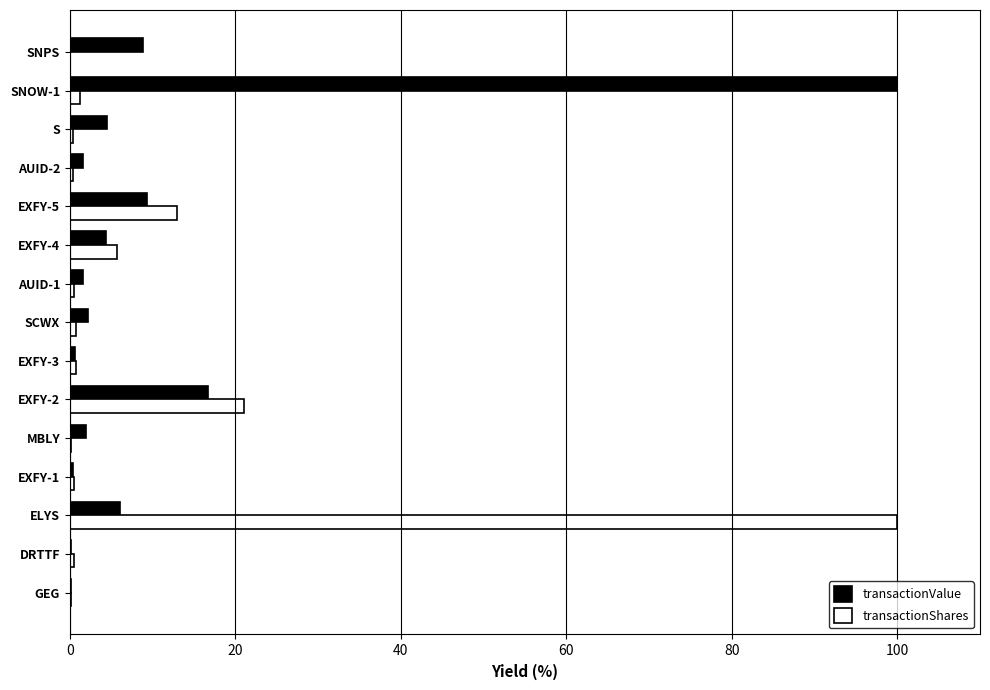

True or false: transactionValue has a value of 0.6 at EXFY-3.

True